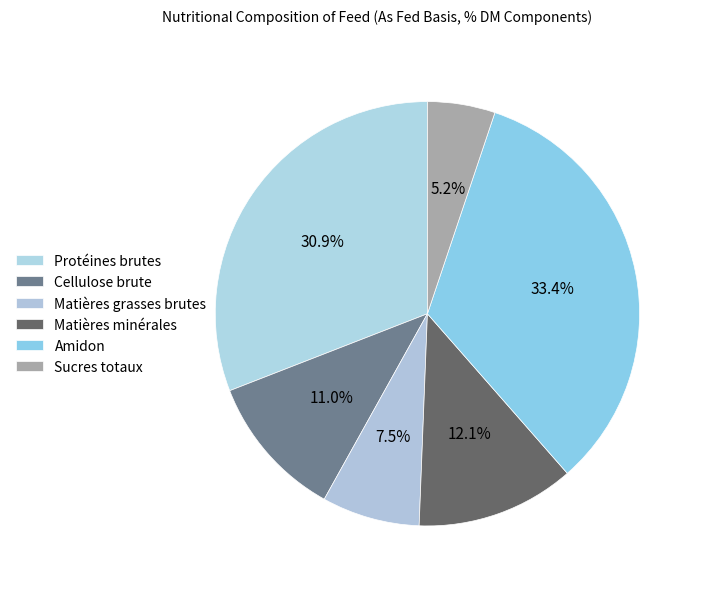

What percentage do Protéines brutes and Cellulose brute together represent?

41.9%